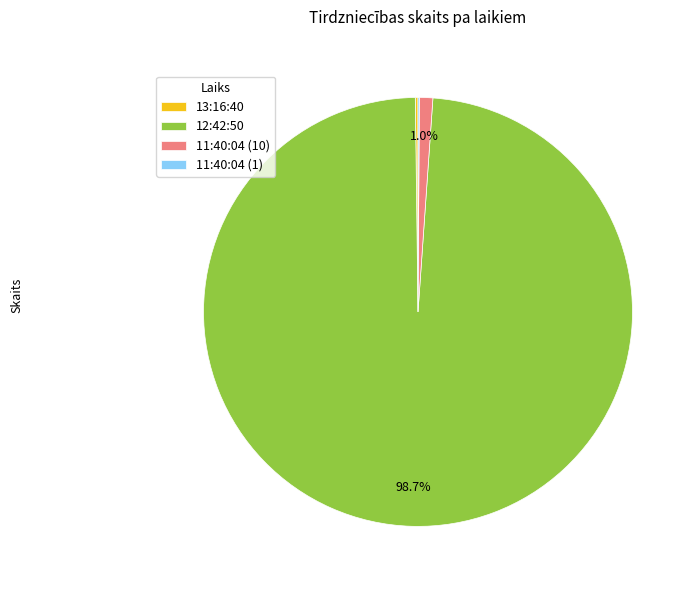

Which has a higher value, 12:42:50 or 11:40:04 (10)?

12:42:50